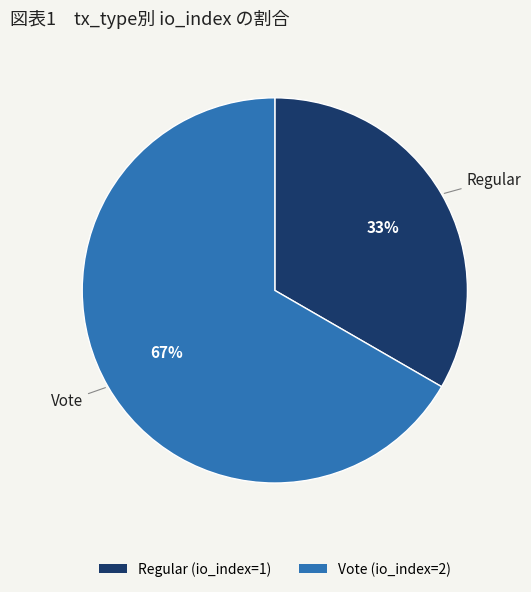

What percentage is the Regular slice, to the nearest percent?

33%